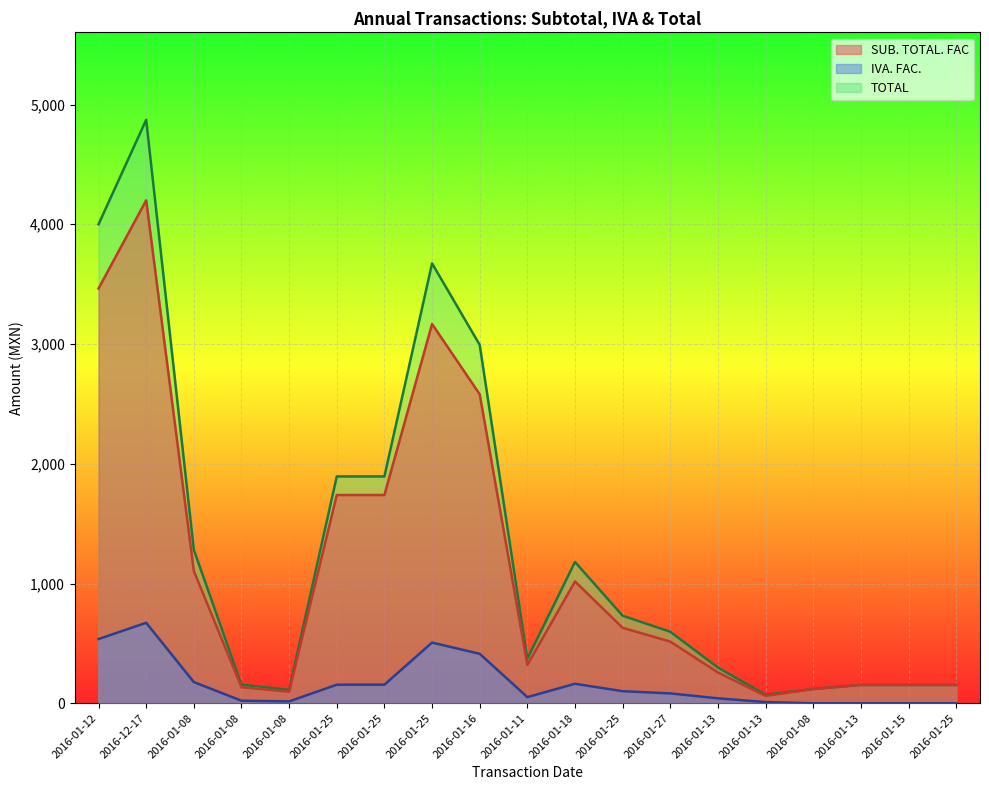

True or false: TOTAL and SUB. TOTAL. FAC cross at least once.

False